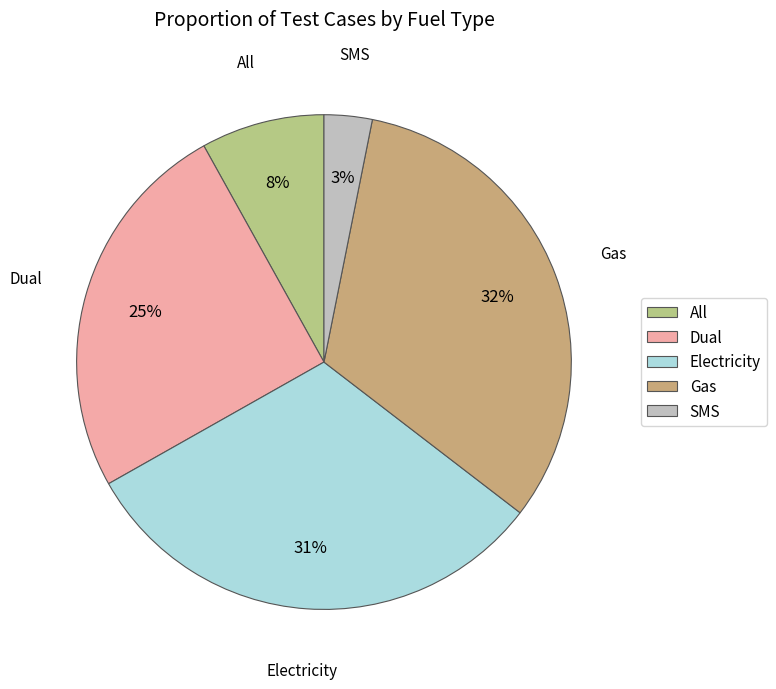

Is there a majority slice in this chart?

No